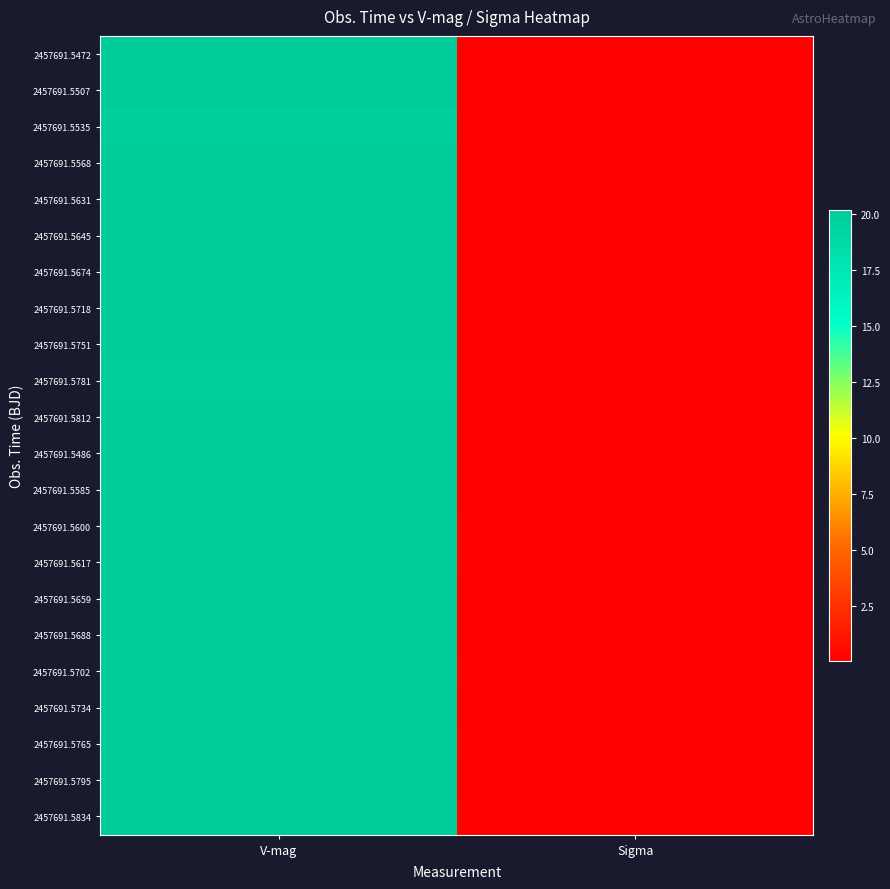

What is the total value across all series at V-mag?

441.4